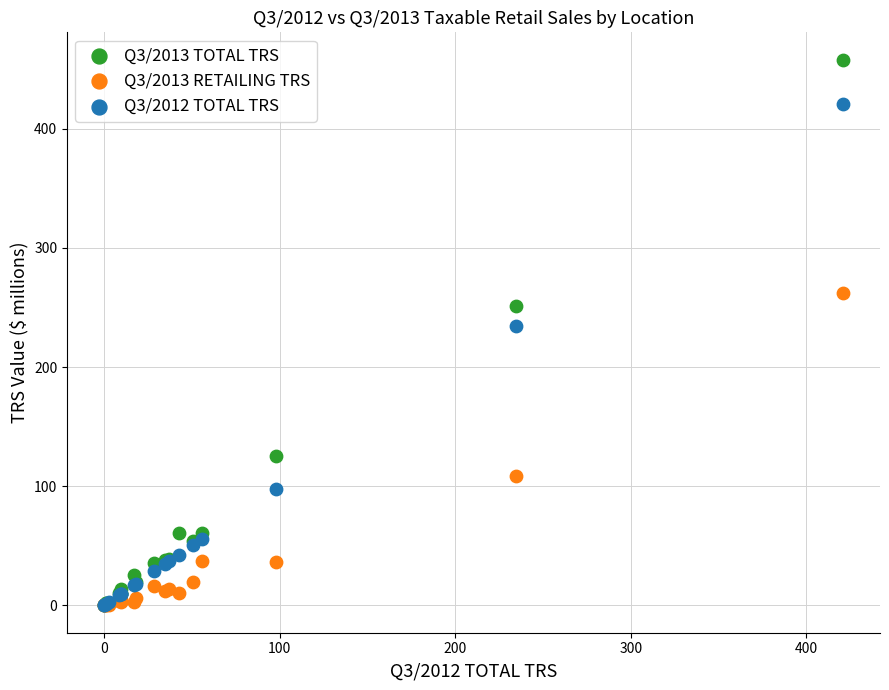

Which series contains the highest Y value?

Q3/2013 TOTAL TRS